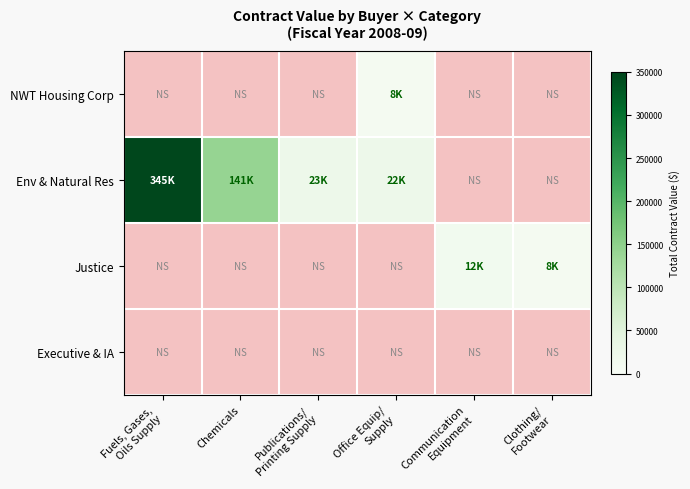

At Clothing/ Footwear, list the series in order from largest to smallest.

NWT Housing Corp, Env & Natural Res, Justice, Executive & IA